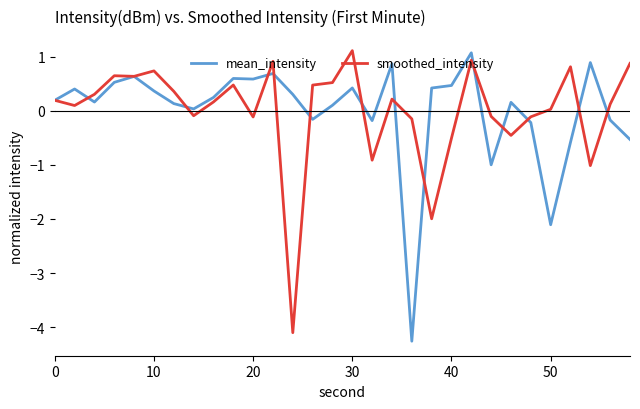

True or false: smoothed_intensity and mean_intensity cross at least once.

True